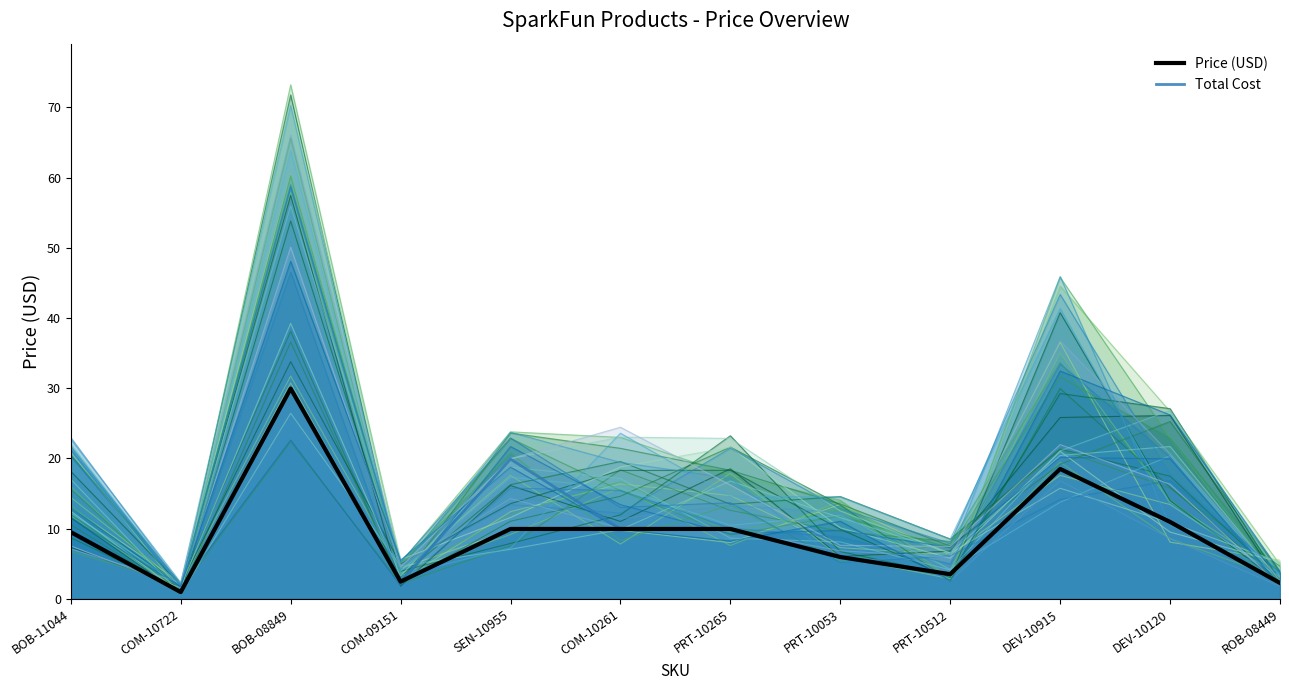

Read the Price (USD) value at COM-10722.

0.9